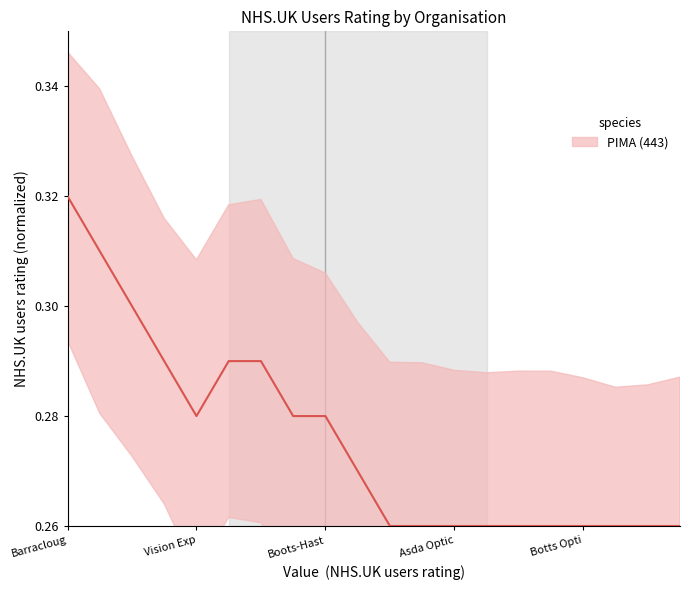

Rank the categories by value from lowest to highest.

10, 11, 12, 13, 14, 15, 16, 17, 18, 19, 9, Botts Opti, 7, 8, Asda Optic, 5, 6, Boots-Hast, Vision Exp, Barracloug